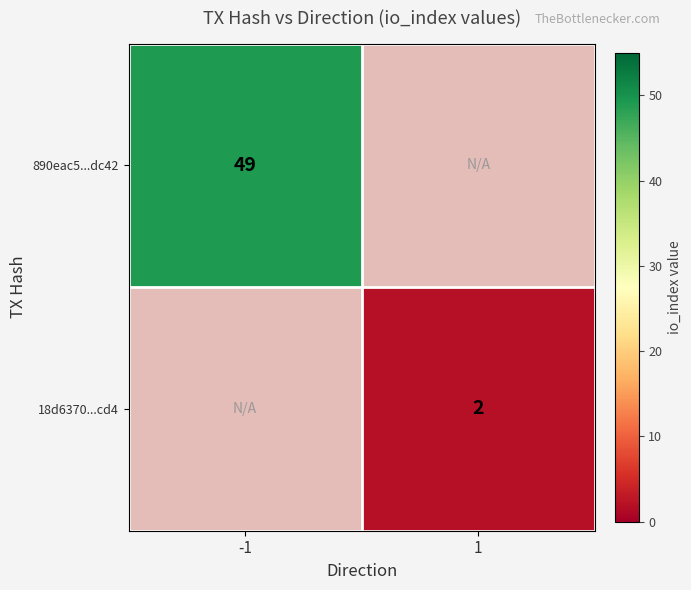

The 18d6370...cd4 series shows 2 at 1. True or false?

True